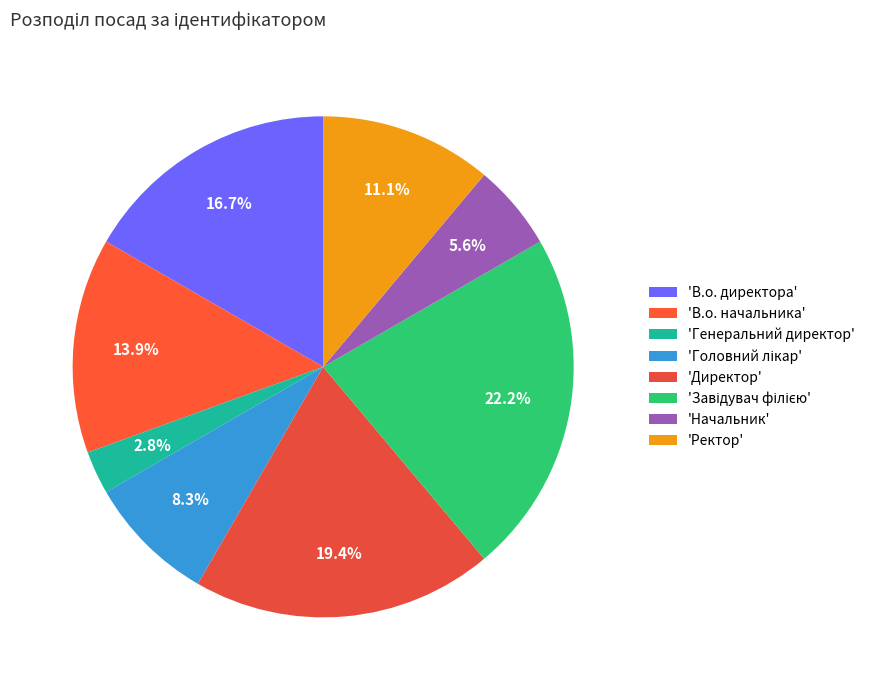

How many slices are in this pie chart?

8